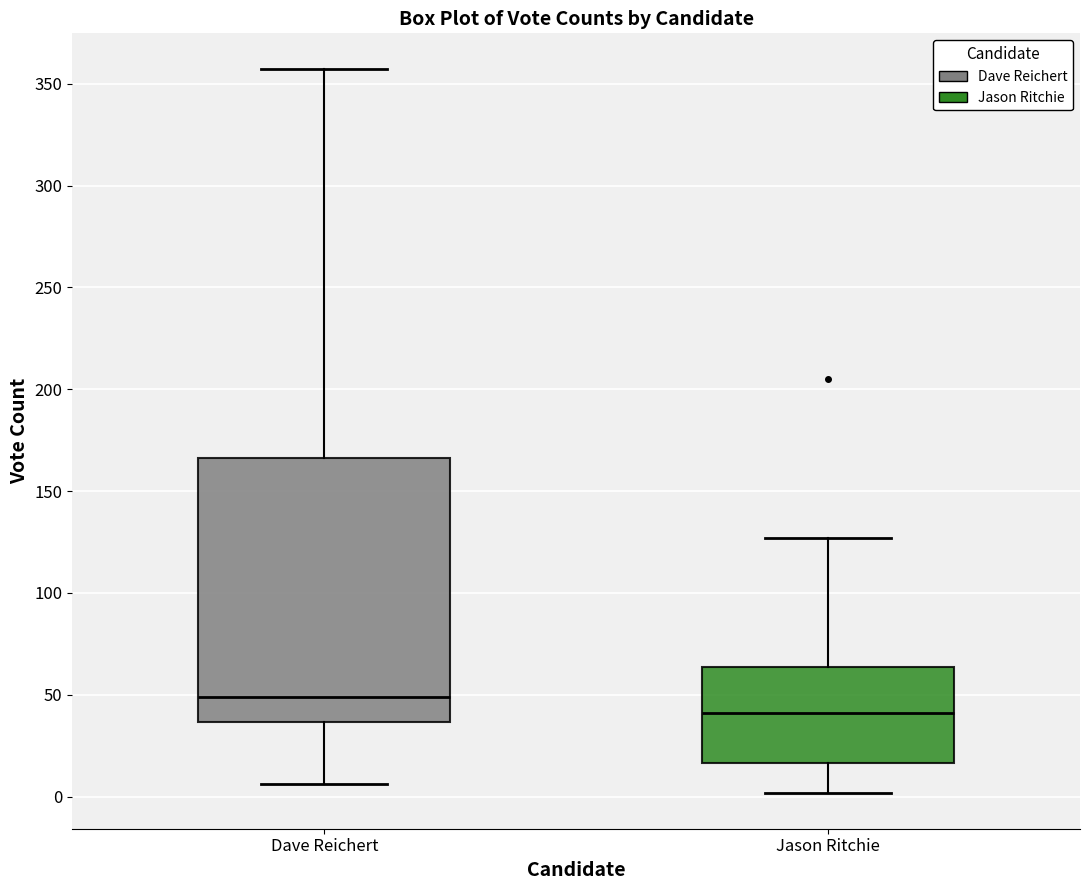

Where does the lower whisker of the box for Jason Ritchie end on the y-axis? The values are not printed on the chart, so give them approximately, as read against the axis.

0